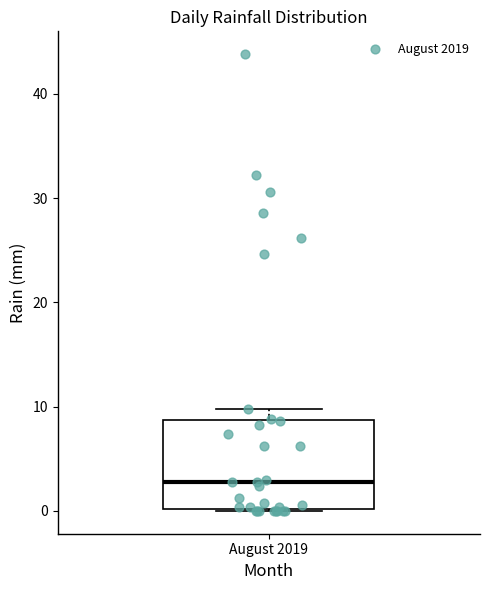

Transcribe this box plot: give where the median line is, the range the box spans, and where the two whiskers end, as read against the y-axis. The values are not printed on the chart, so give them approximately, as read against the axis.

median 3, box 0 to 9, whiskers 0 to 10